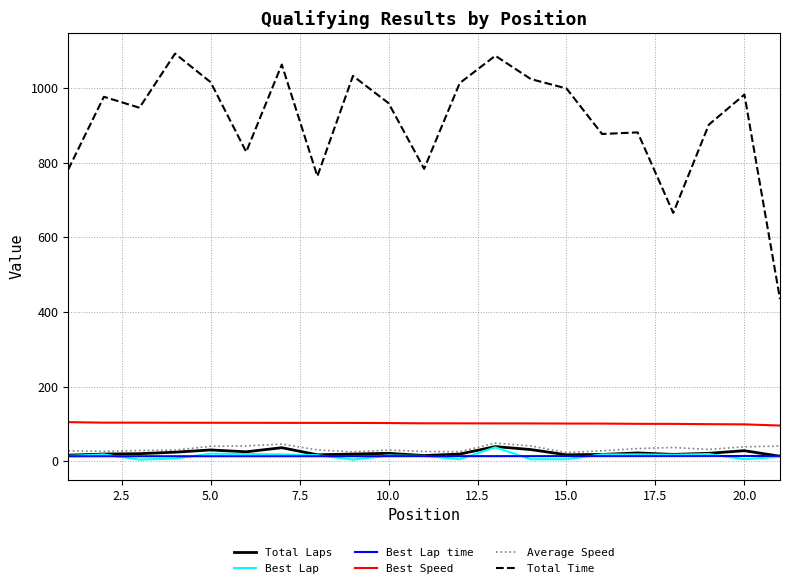

True or false: Total Time and Best Lap time intersect in this chart.

False